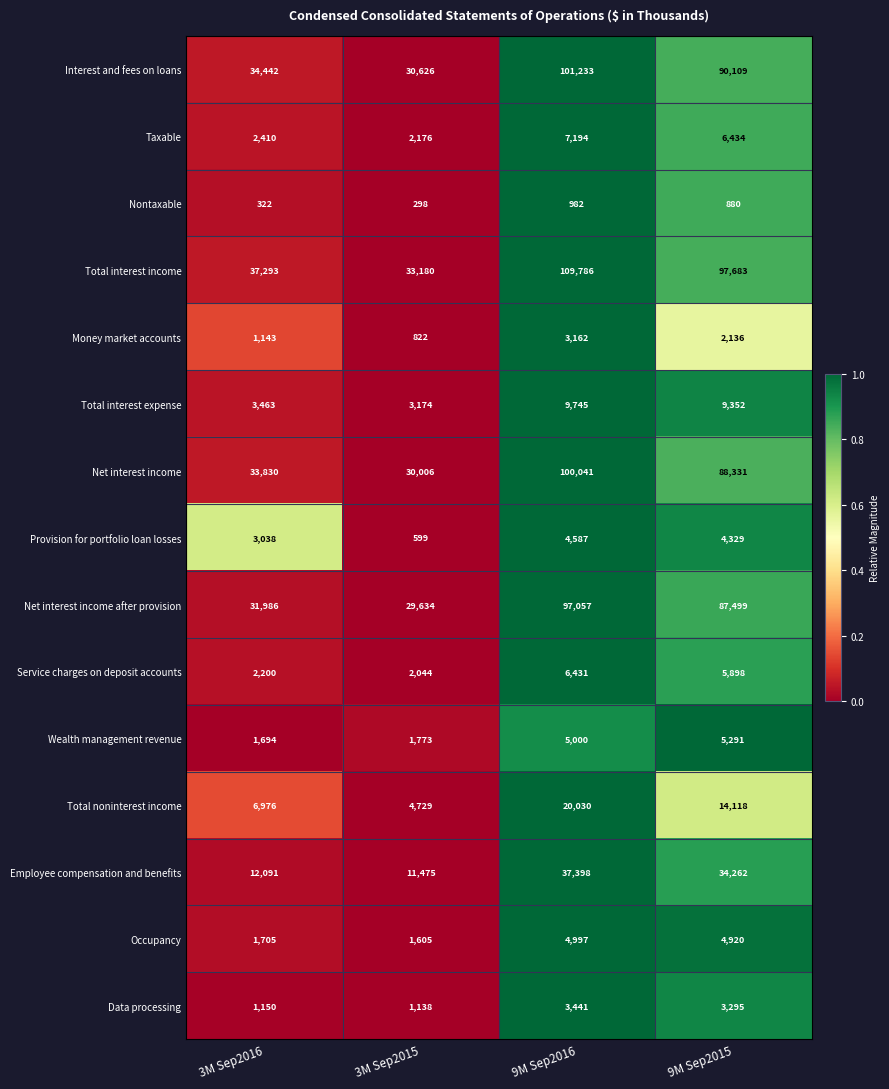

Rank the series at 9M Sep2016 from lowest to highest value.

Nontaxable, Money market accounts, Data processing, Provision for portfolio loan losses, Occupancy, Wealth management revenue, Service charges on deposit accounts, Taxable, Total interest expense, Total noninterest income, Employee compensation and benefits, Net interest income after provision, Net interest income, Interest and fees on loans, Total interest income